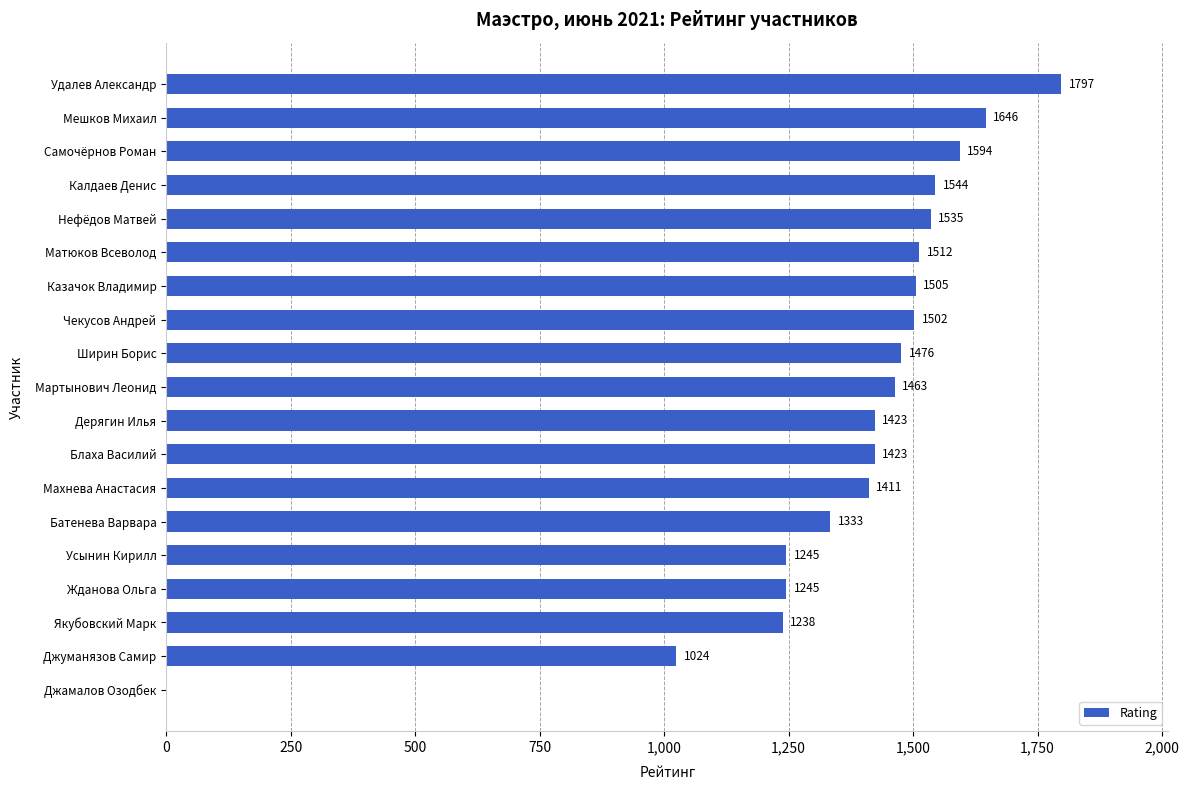

What value does the data have at Жданова Ольга, to the nearest 100?

1200